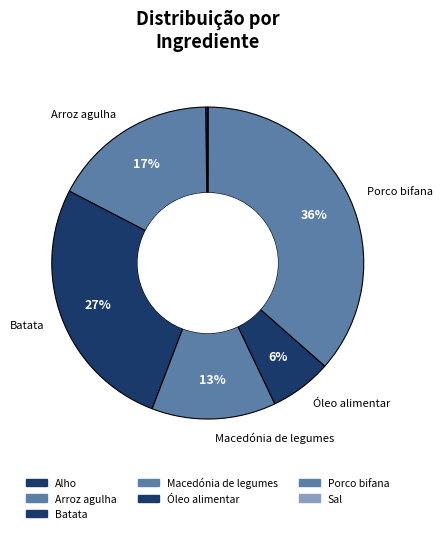

What portion of the pie excludes Porco bifana?

63.5%